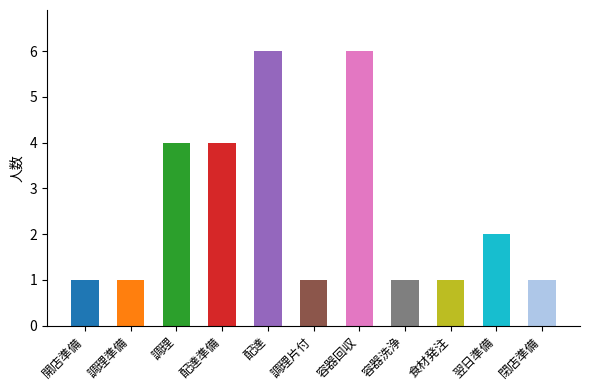

The chart shows a value of 2 at 開店準備. True or false?

False